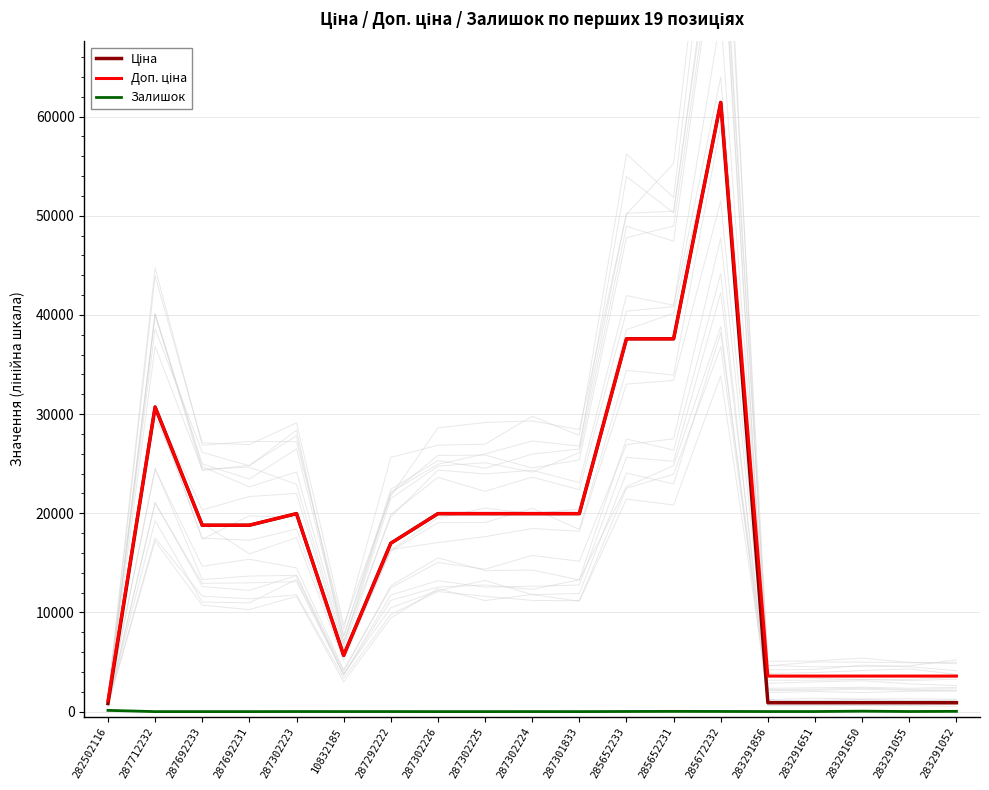

List the labels in order of Доп. ціна value, smallest first.

282502116, 283291856, 283291651, 283291650, 283291055, 283291052, 10832185, 287292222, 287692233, 287692231, 287302223, 287302226, 287302225, 287302224, 287301833, 287712232, 285652233, 285652231, 285672232